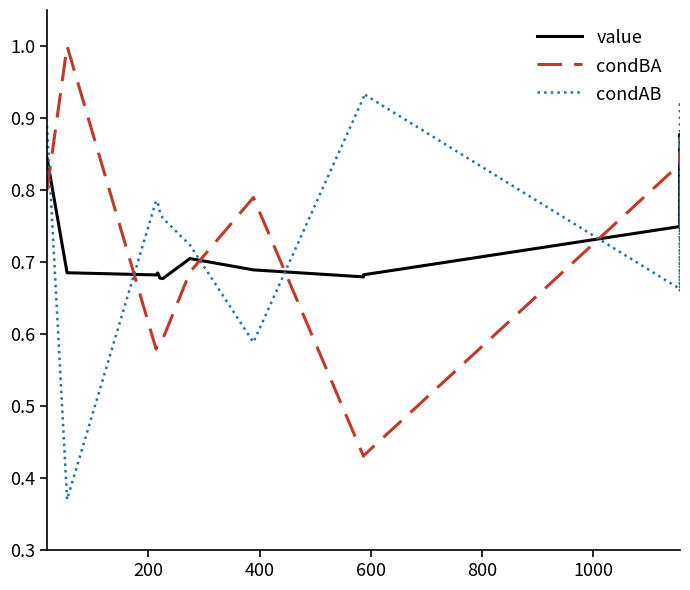

How many lines are shown in the chart?

3